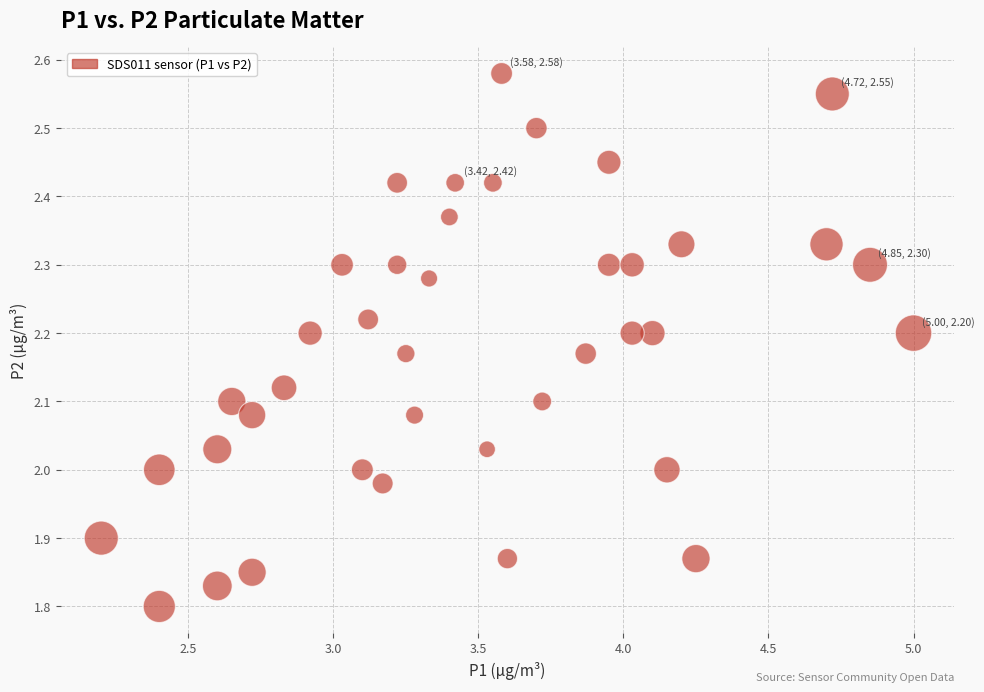

What is the range of Y values (max minus min)?

0.8